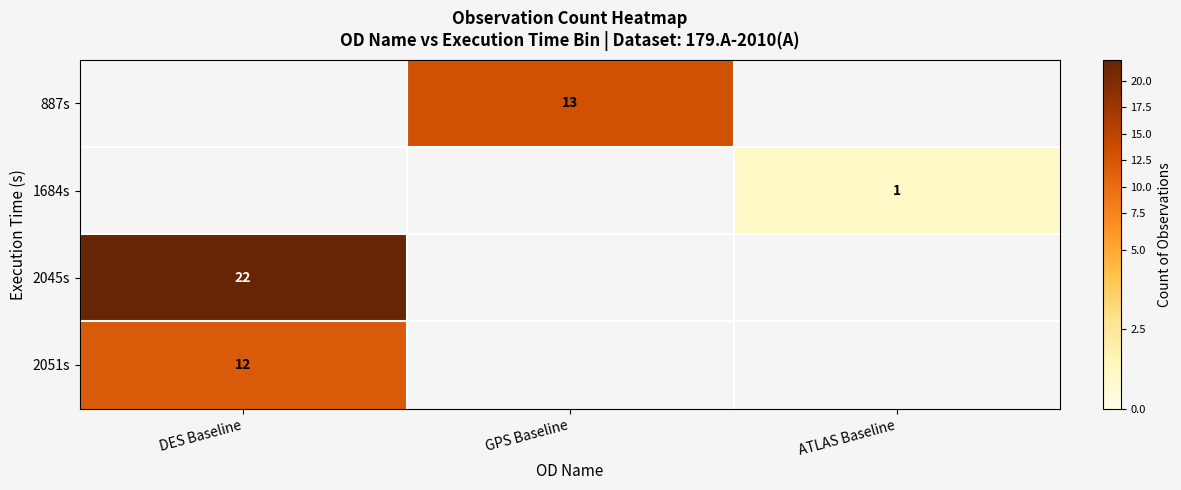

At which category does the chart reach its peak across all series?

DES Baseline